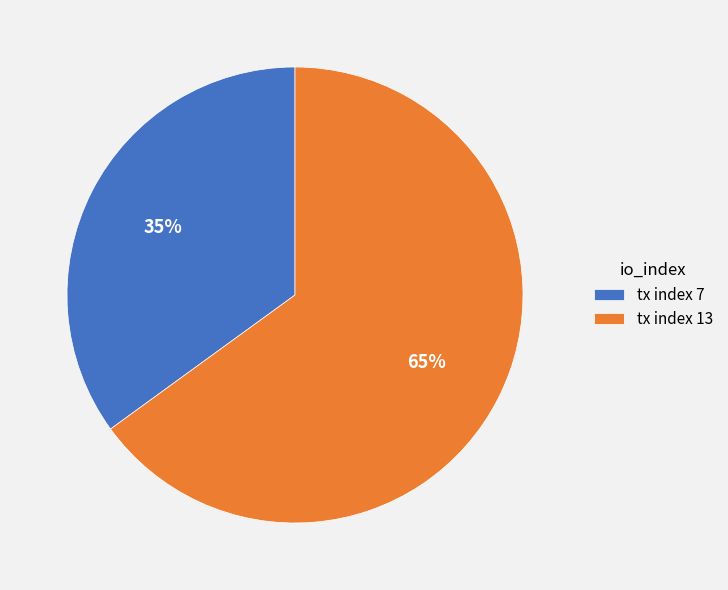

Which has a higher value, tx index 7 or tx index 13?

tx index 13